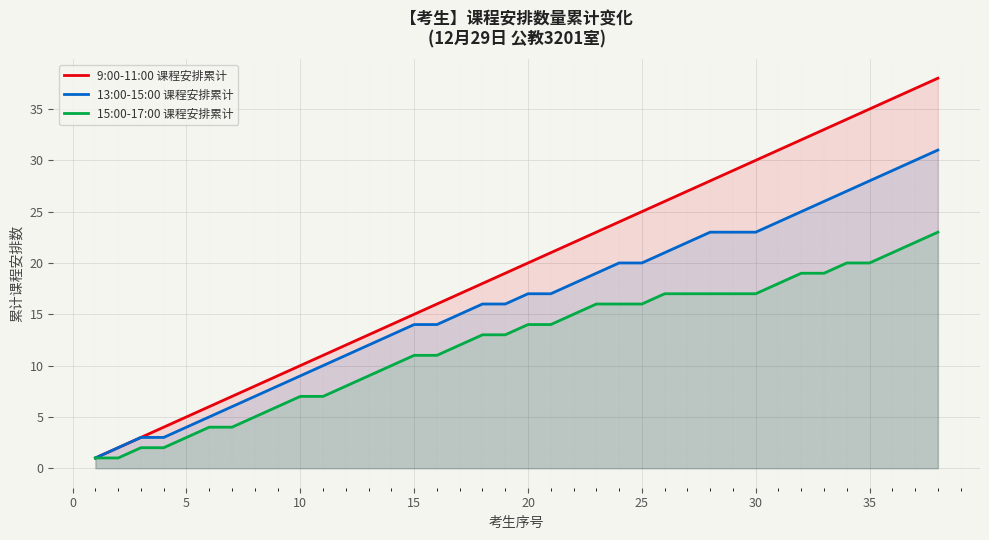

Which series has the widest spread of values?

9:00-11:00 课程安排累计